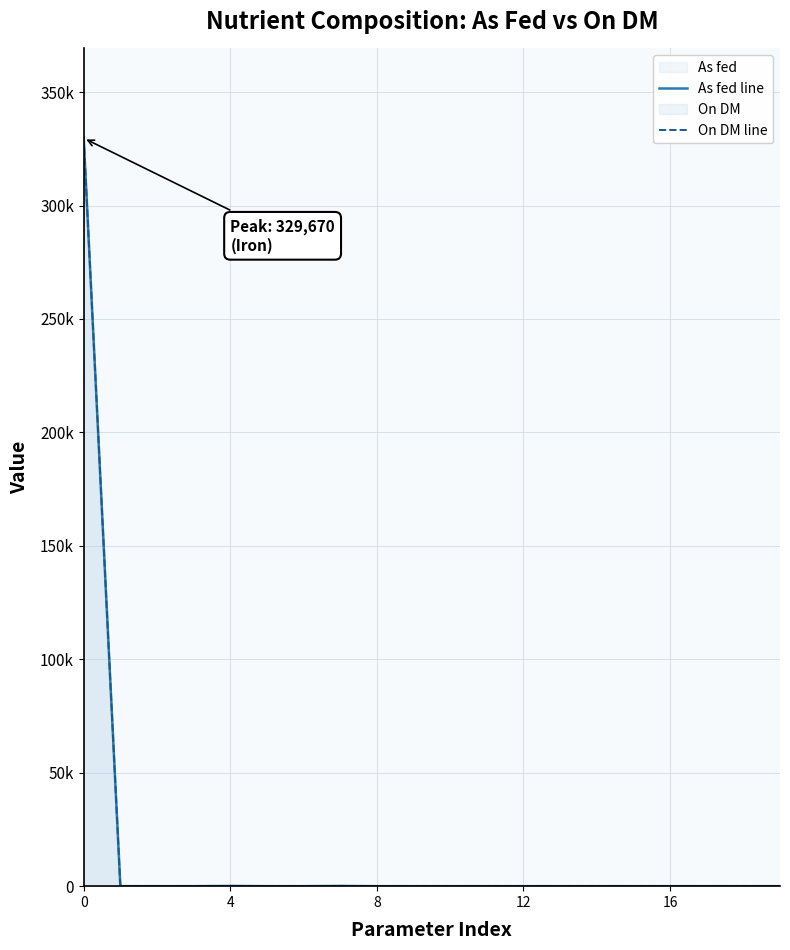

At which label is On DM line closest to 165000?

4